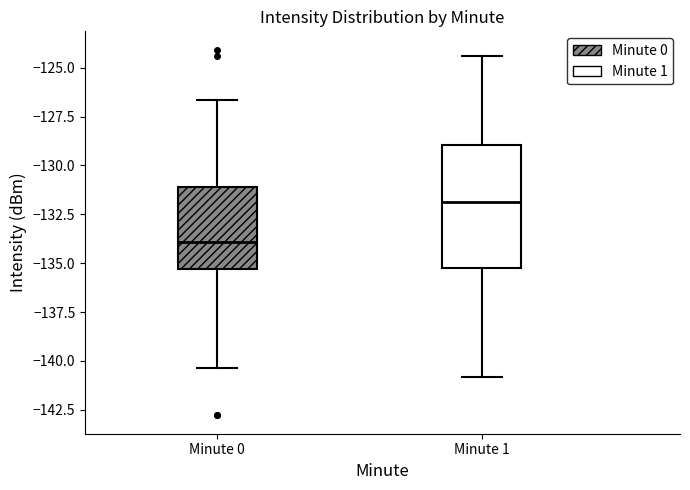

Which box's median line is the lowest?

Minute 0